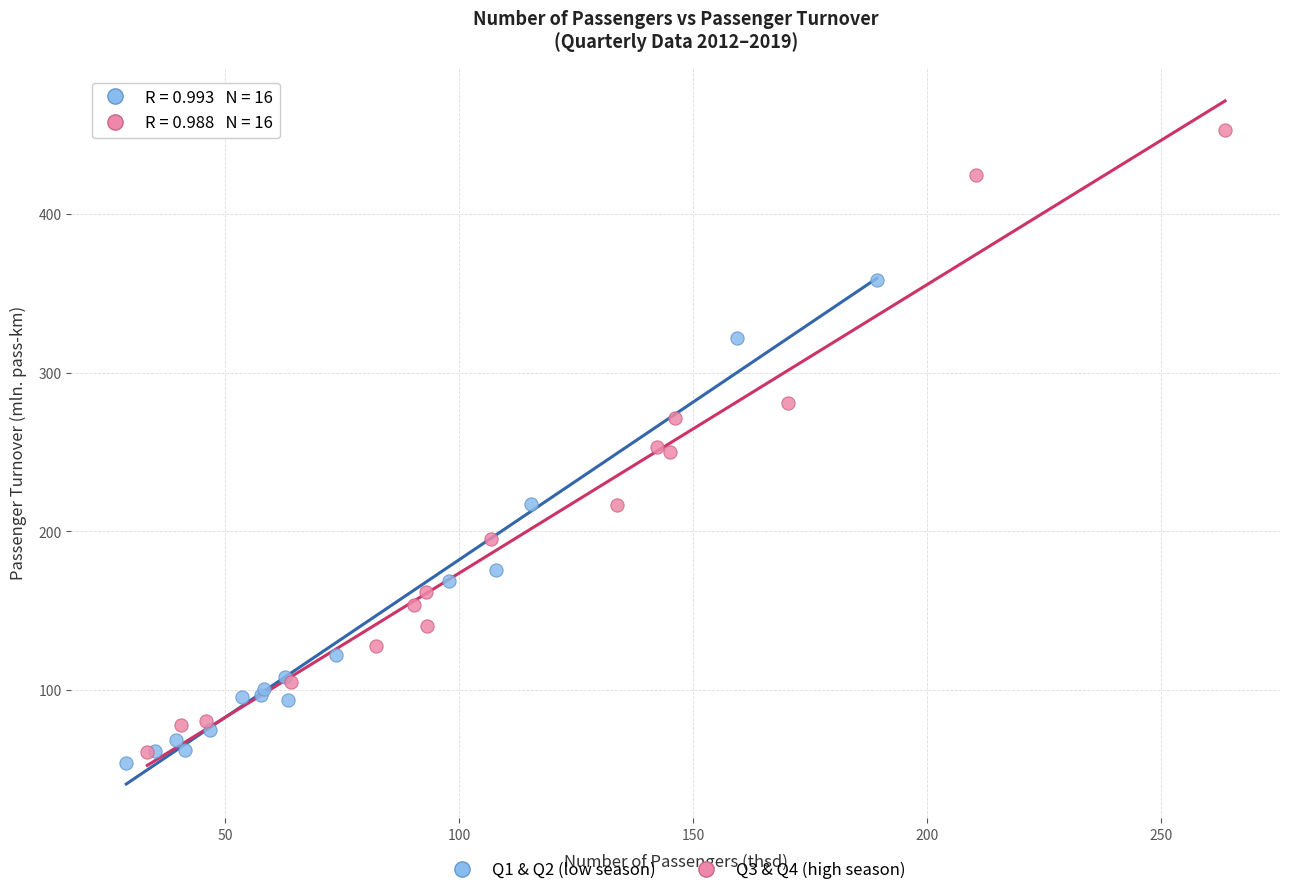

Which series has the largest Y range (max minus min)?

Q3 & Q4 (high season)